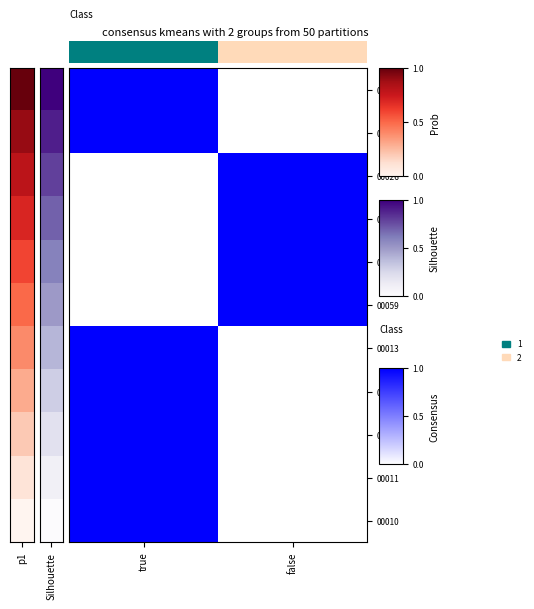

What is the maximum value shown in the chart?

1